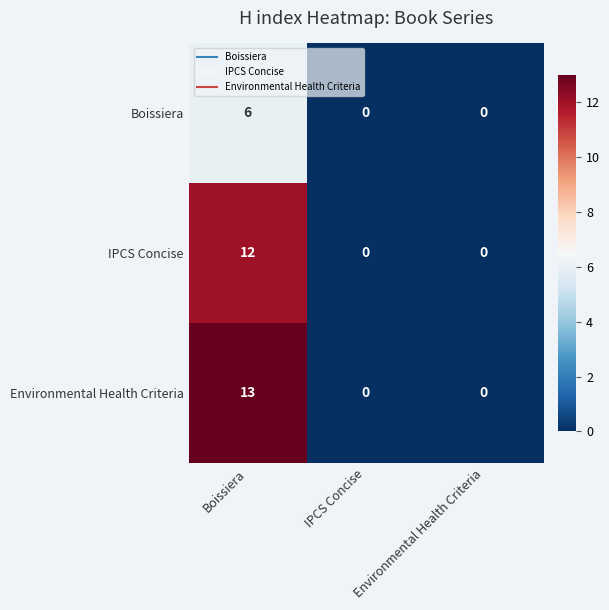

What is the greatest value displayed?

13